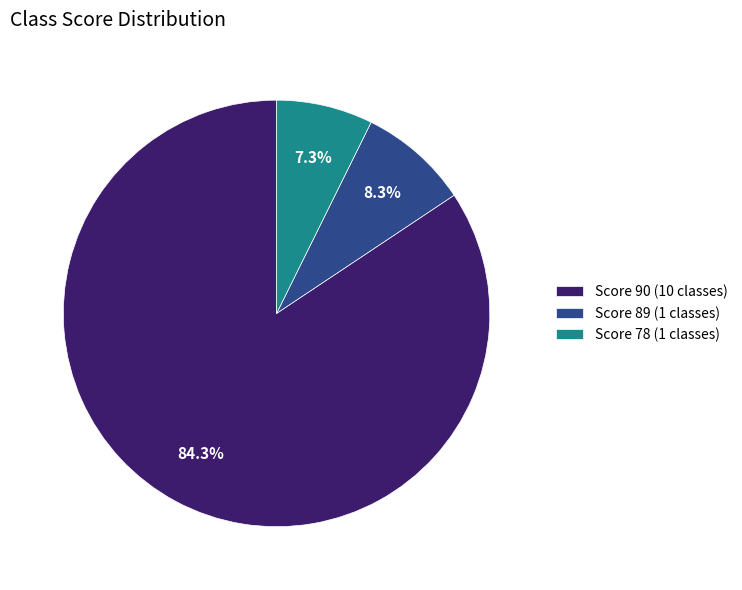

How many slices are in this pie chart?

3